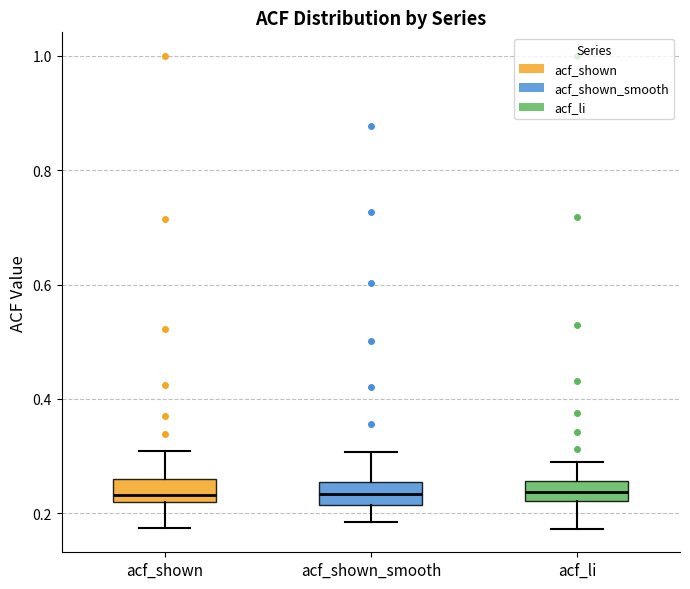

Where is the upper edge of the box for acf_shown_smooth on the y-axis? The values are not printed on the chart, so give them approximately, as read against the axis.

0.26